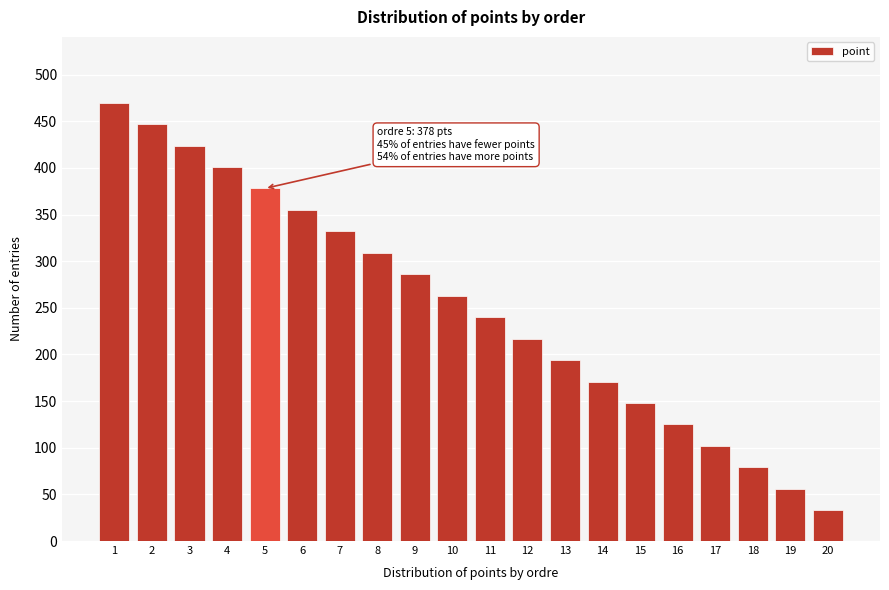

Reading left to right, extract all data points from this chart.

1=470	2=447	3=424	4=401	5=378	6=355	7=332	8=309	9=286	10=263	11=240	12=217	13=194	14=171	15=148	16=125	17=102	18=79	19=56	20=33